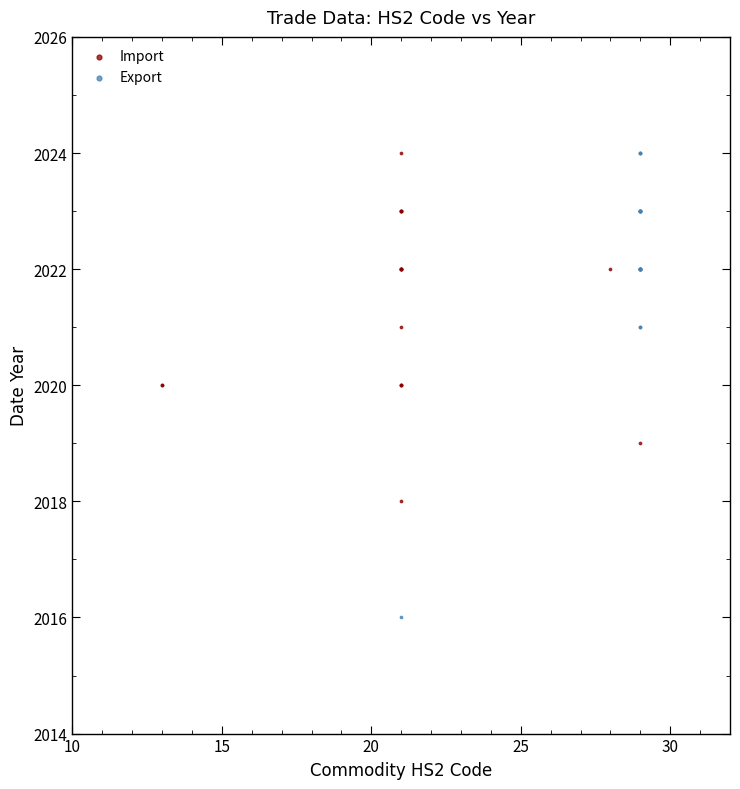

Which series has the widest spread of Y values?

Export